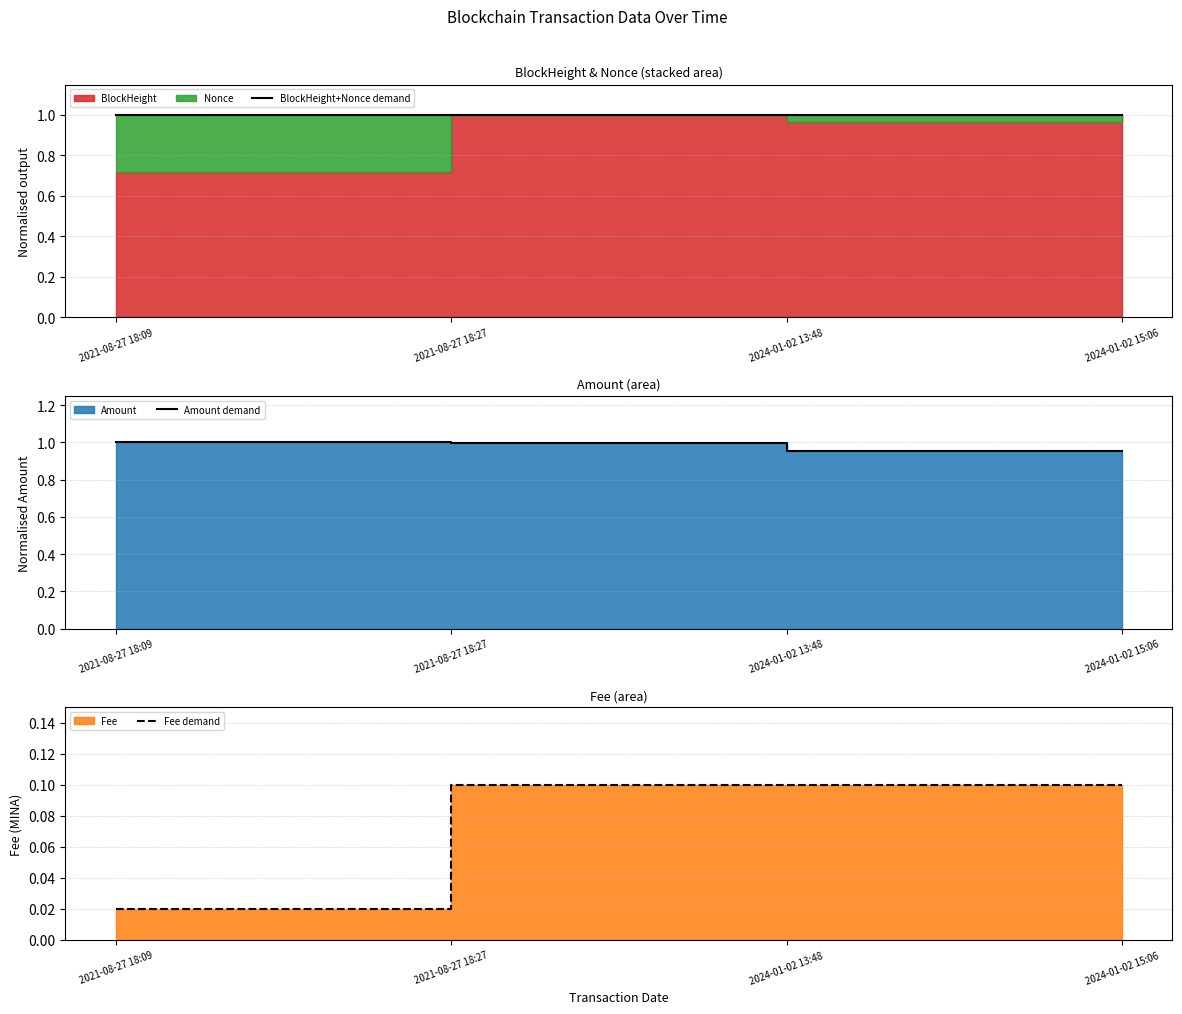

Is the value of Amount demand at 2021-08-27 18:27 greater than the value of Fee demand at 2021-08-27 18:27?

Yes